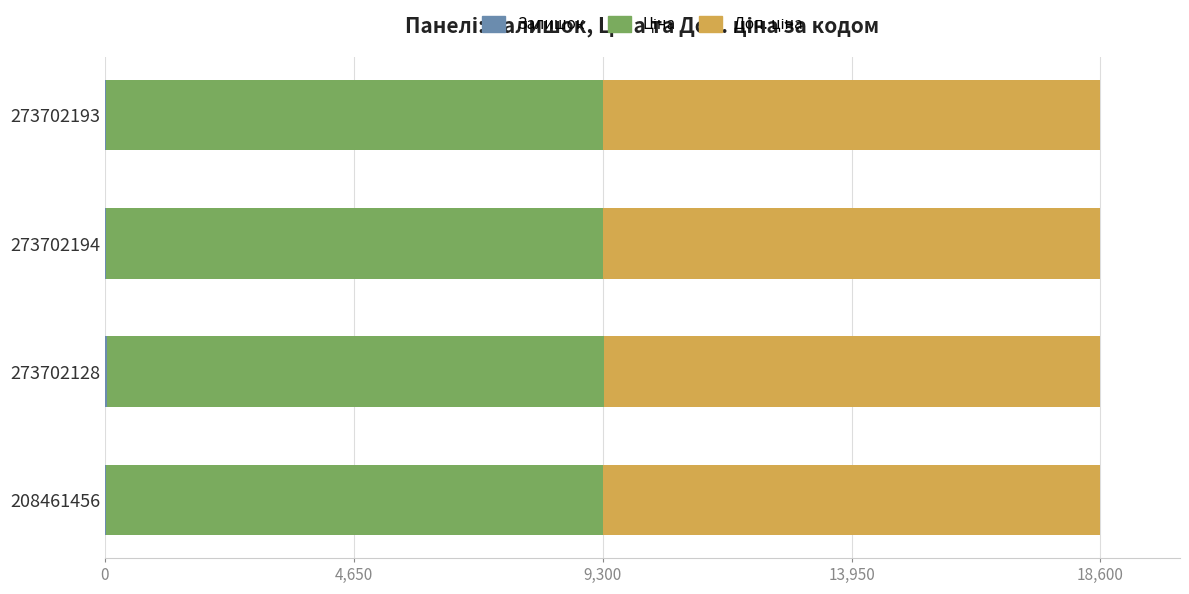

What is the difference between the second highest and second lowest values in the Ціна series?

0.5